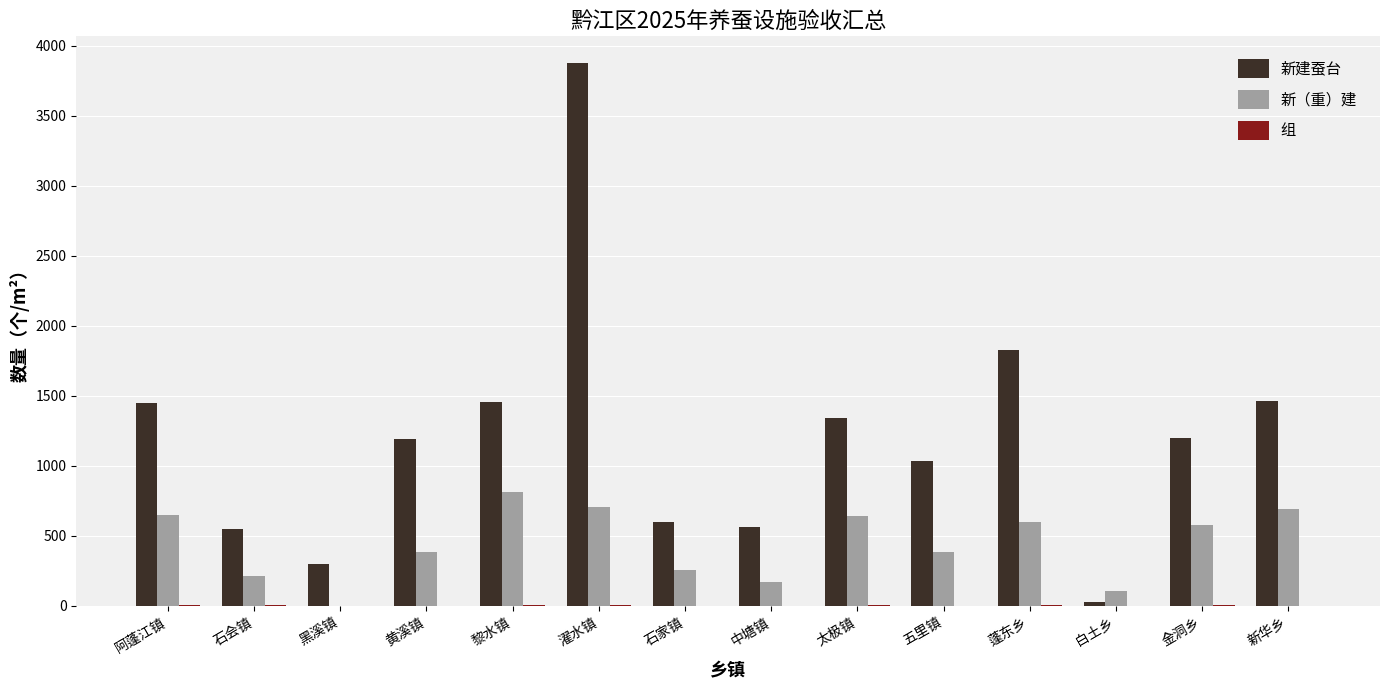

True or false: 新（重）建 has a value of 387 at 五里镇.

True